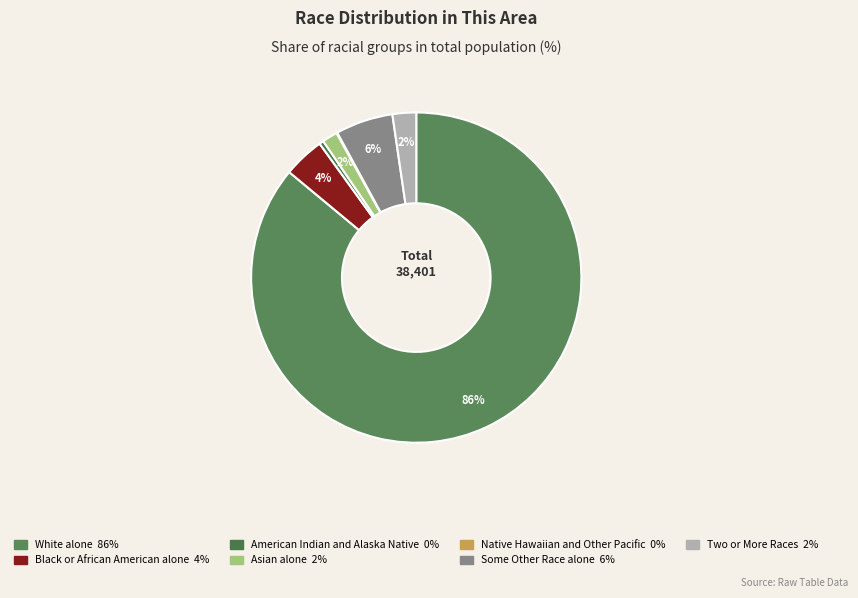

How many segments does this pie chart have?

7